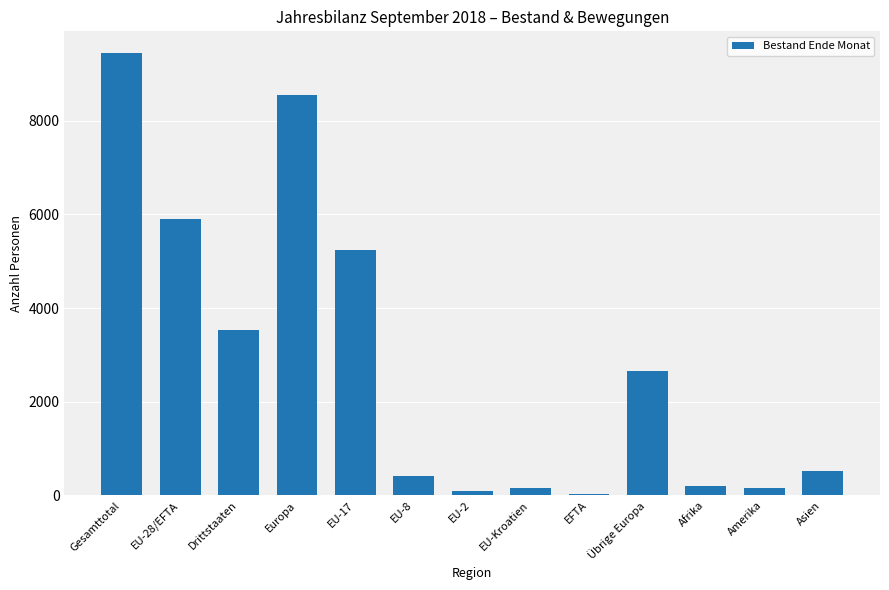

The value at EU-2 is 93. True or false?

True